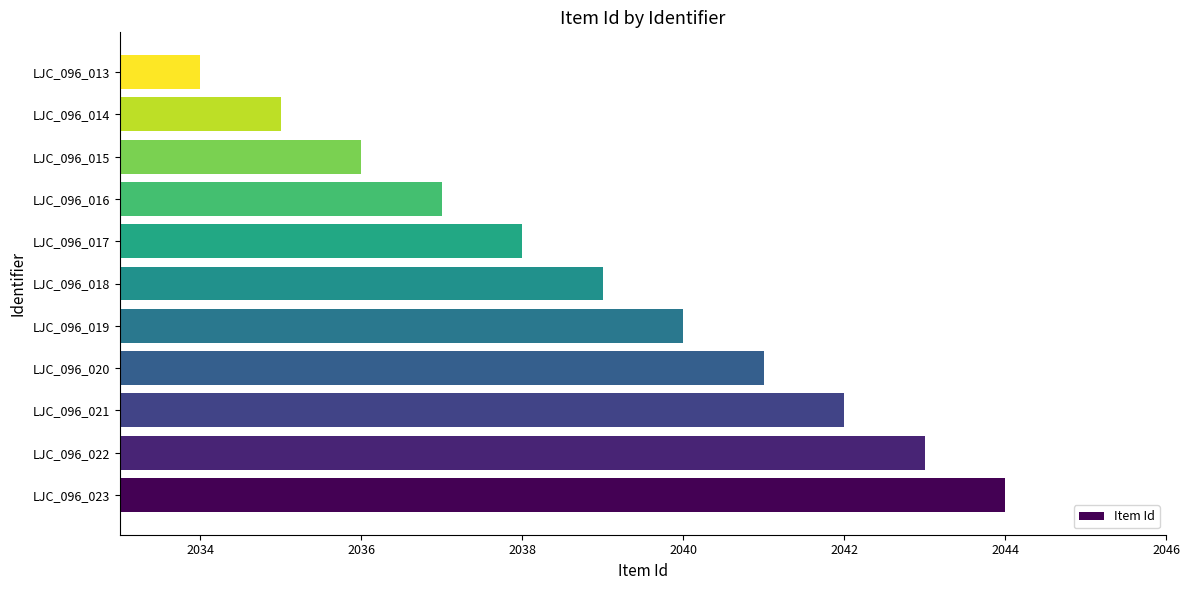

How many data points are less than 2039?

5